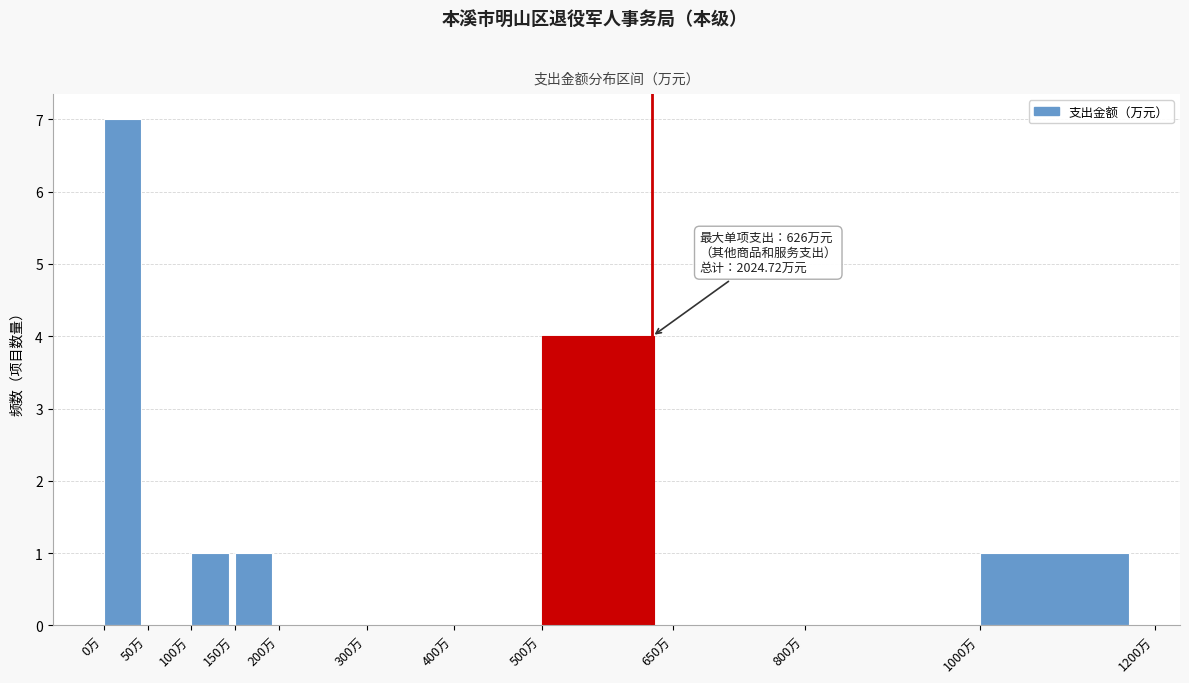

Which range on the x-axis has the tallest bar?

0 to 50